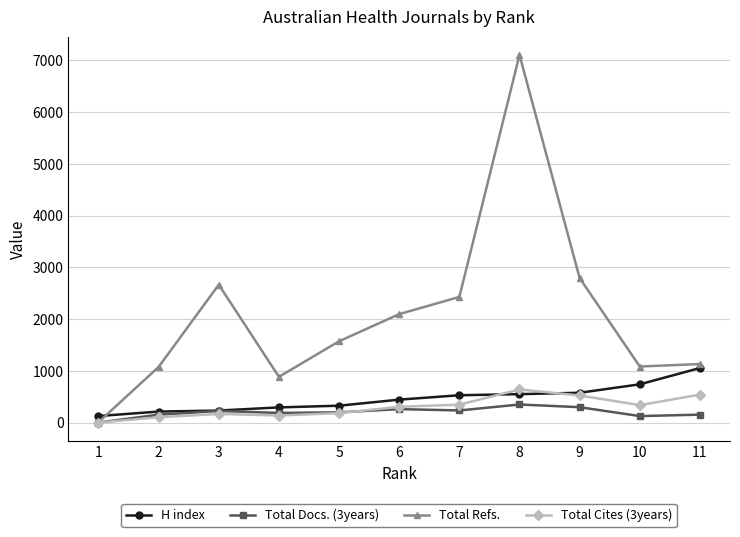

The value of Total Cites (3years) at 9 is 903. True or false?

False